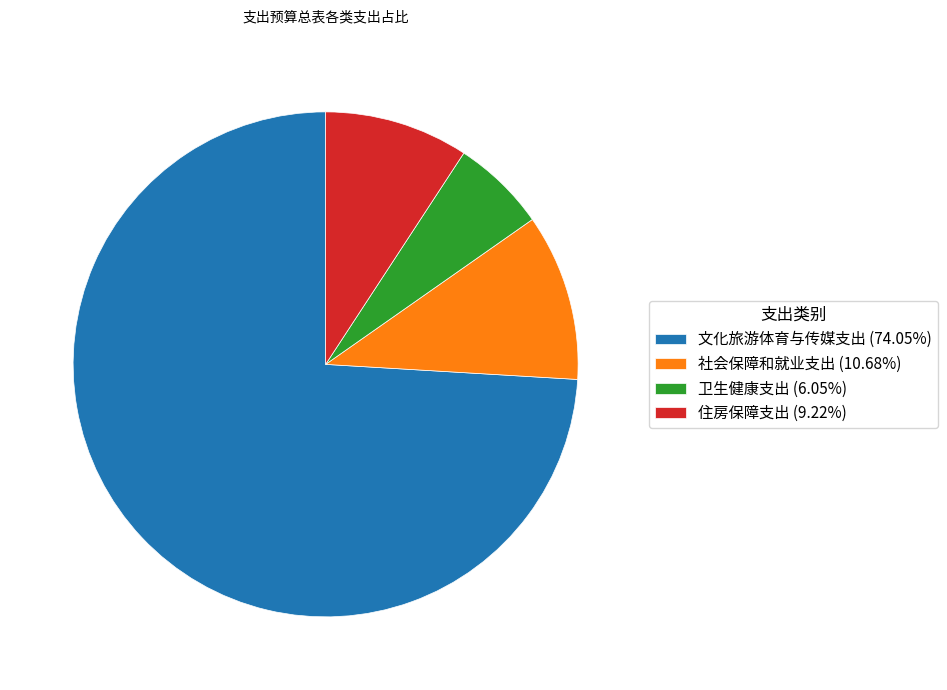

Rank the categories by value from highest to lowest.

文化旅游体育与传媒支出, 社会保障和就业支出, 住房保障支出, 卫生健康支出